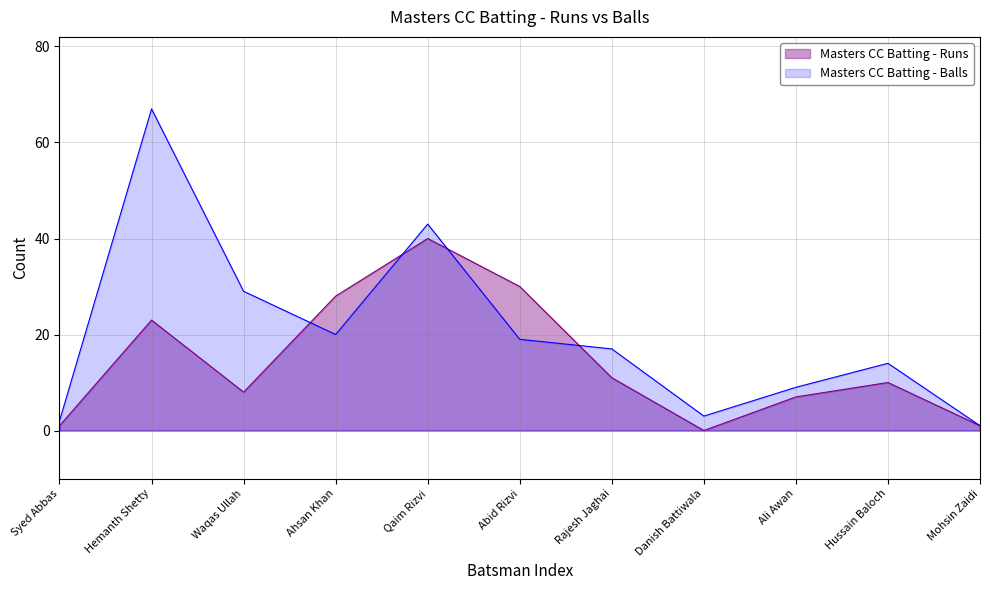

Reading left to right, list all the values displayed in this chart.

Masters CC Batting - Runs: 1	23	8	28	40	30	11	0	7	10	1
Masters CC Batting - Balls: 2	67	29	20	43	19	17	3	9	14	1